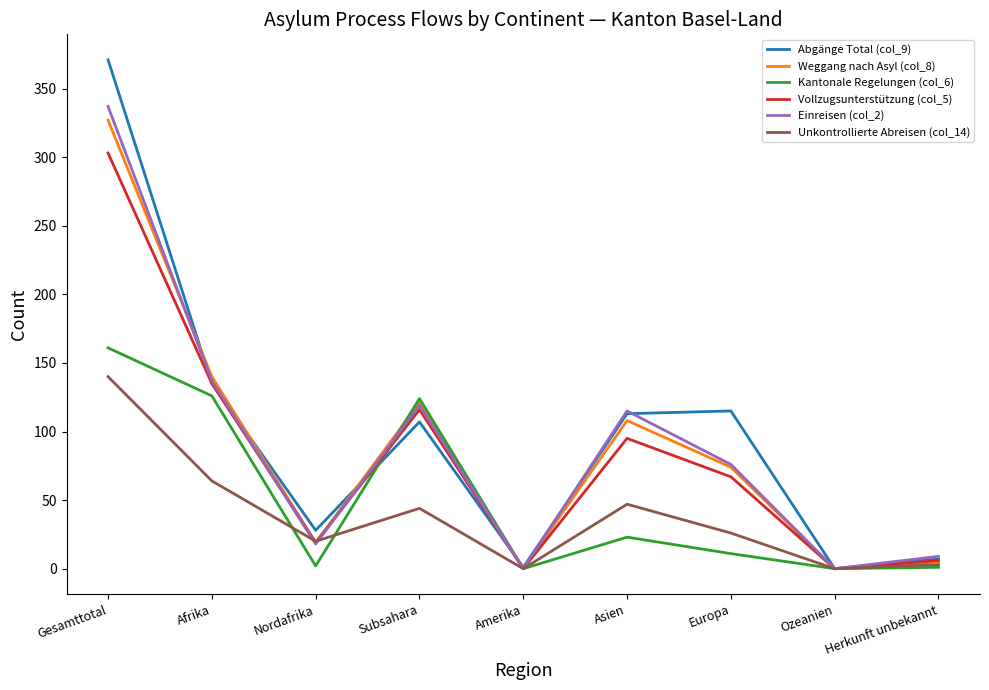

What is the spread (max minus min) of values at Gesamttotal?

231